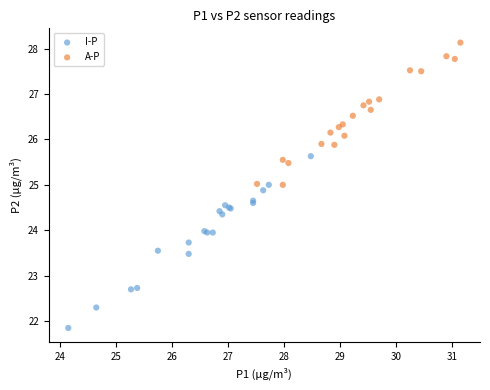

Which series contains the lowest Y value?

I-P